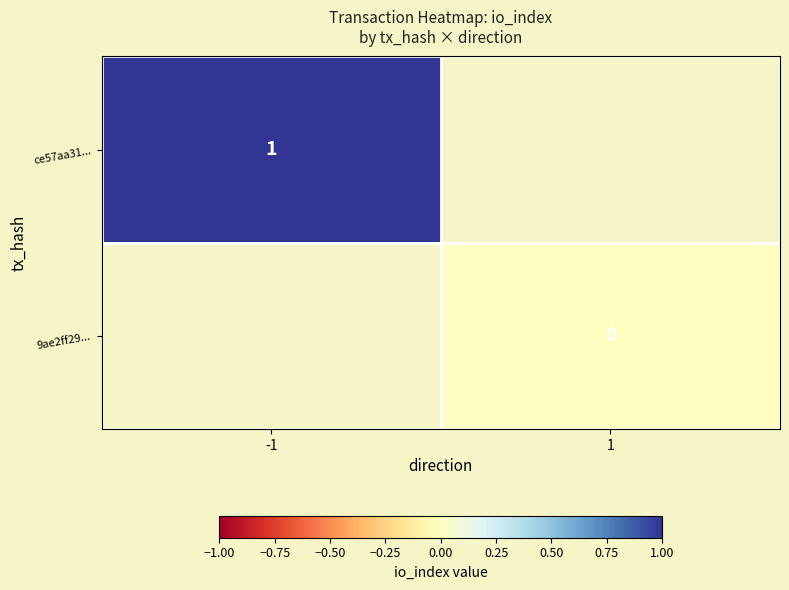

The value of ce57aa31... at -1 is 1.4. True or false?

False